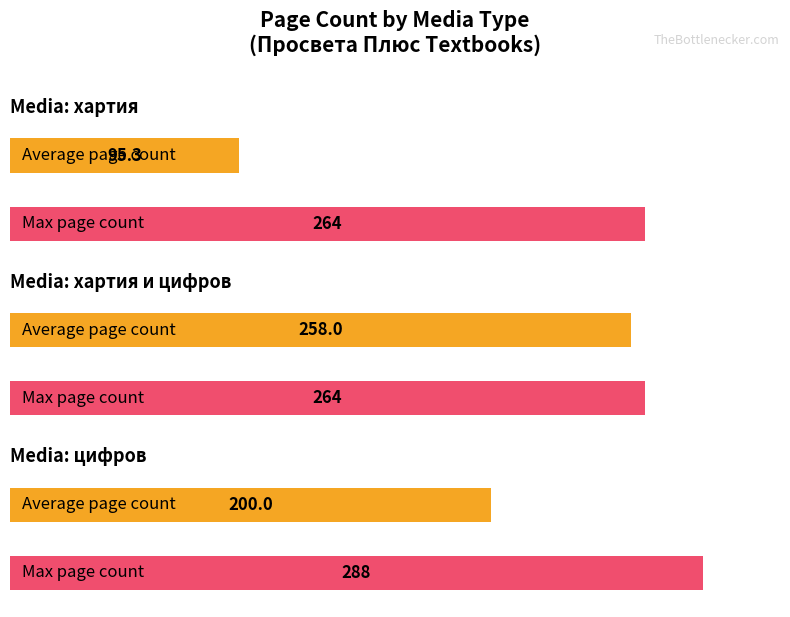

At how many categories does at least one series exceed 274?

1